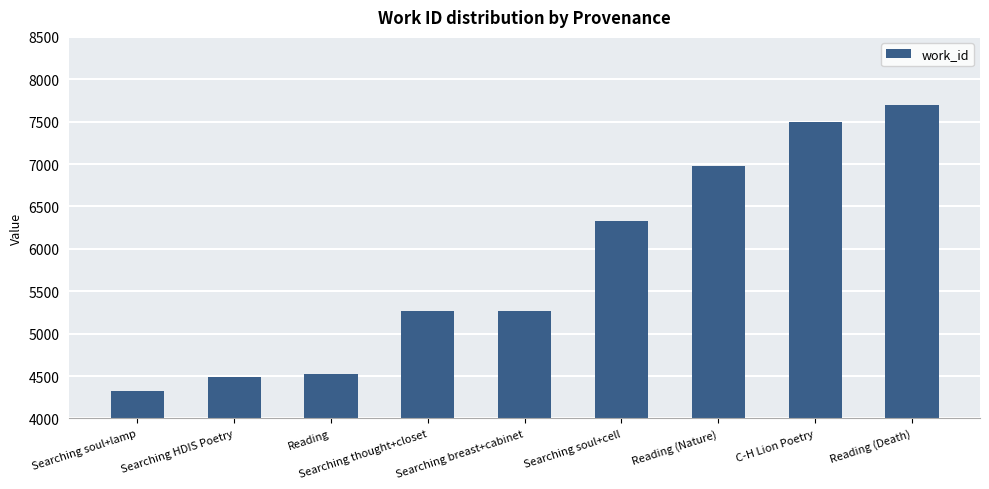

What is the difference between the maximum and minimum values?

3379